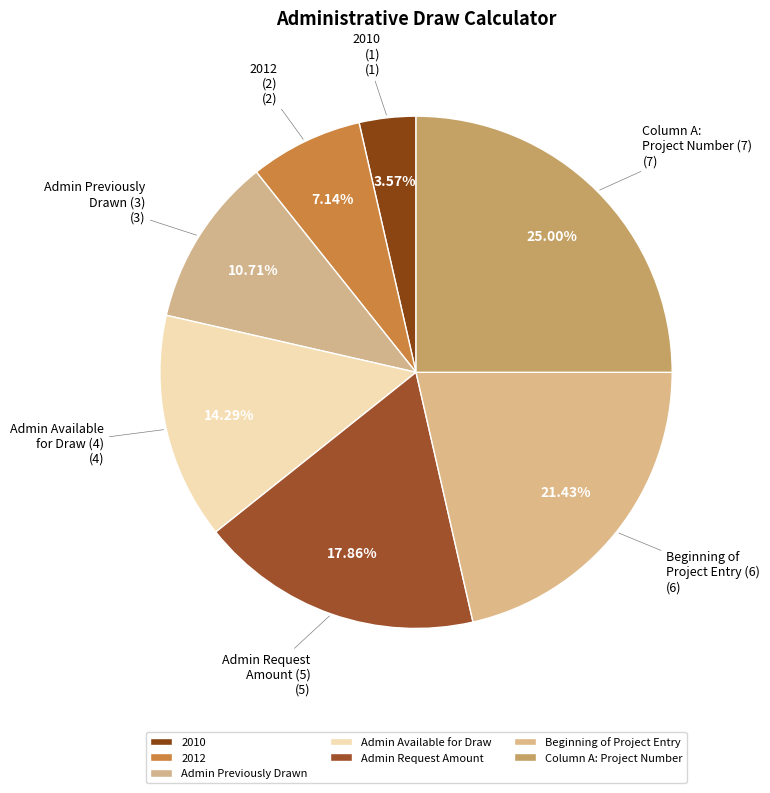

Is 2012 the majority of the pie?

No